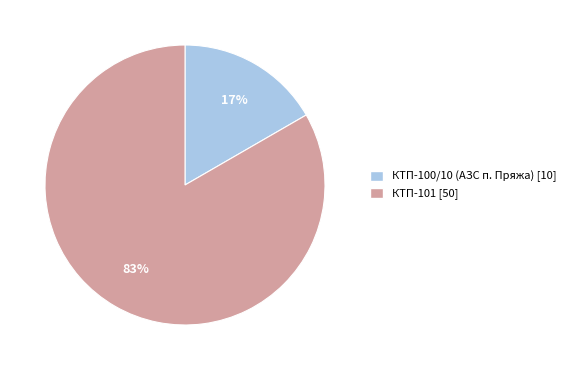

Is КТП-101 the majority of the pie?

Yes